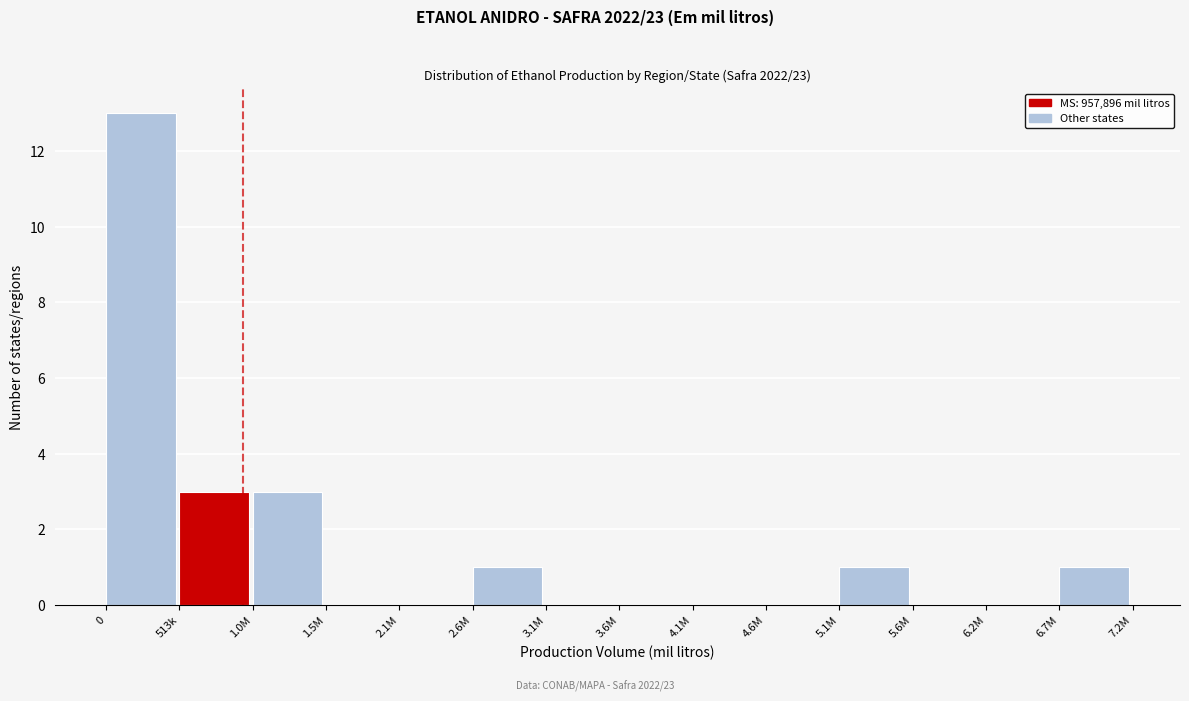

Reading left to right, extract all data points from this chart.

0=13	513k=3	1.0M=3	1.5M=0	2.1M=0	2.6M=1	3.1M=0	3.6M=0	4.1M=0	4.6M=0	5.1M=1	5.6M=0	6.2M=0	6.7M=1